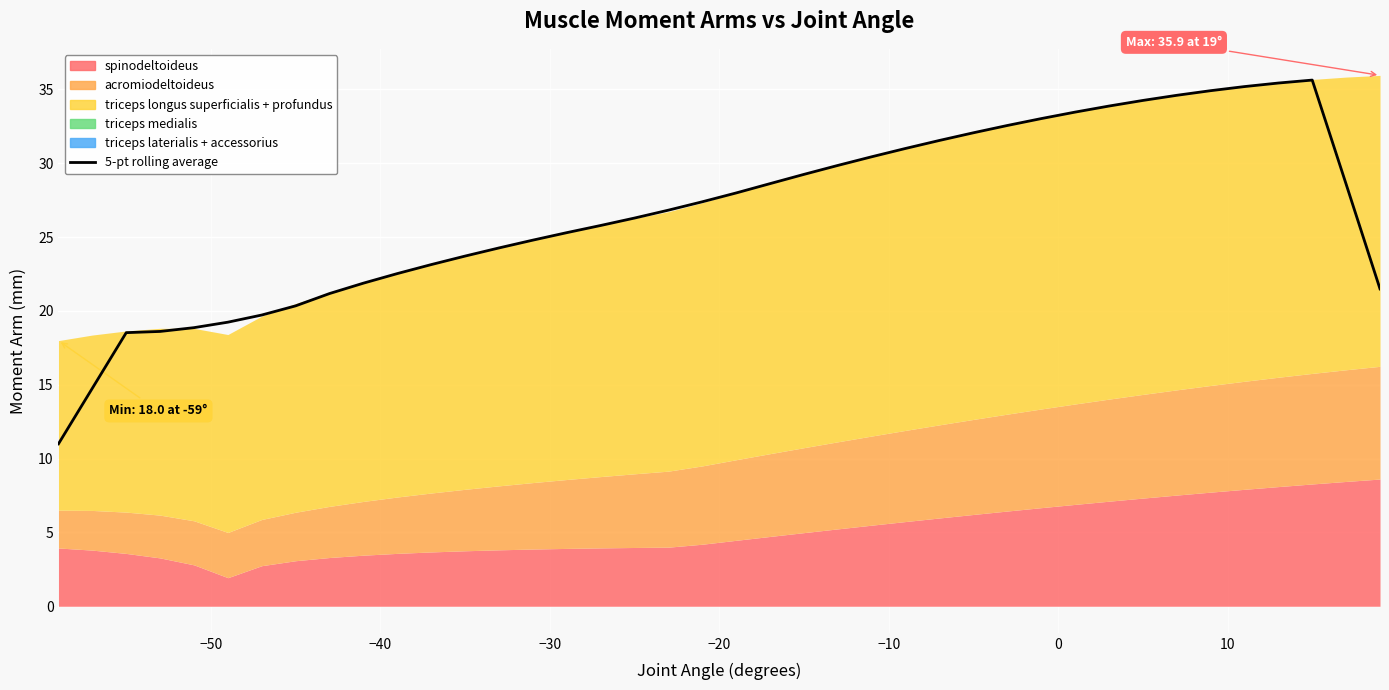

What is the change in value from 26 to 29?

+1.5